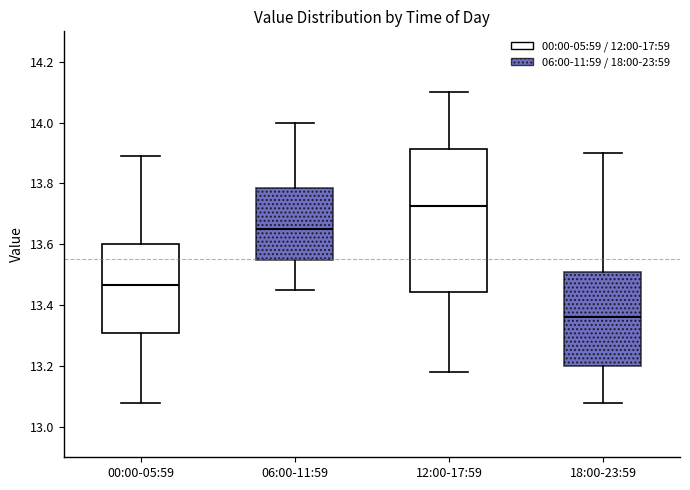

Where does the median line of the box for 06:00-11:59 sit on the y-axis? The values are not printed on the chart, so give them approximately, as read against the axis.

13.66